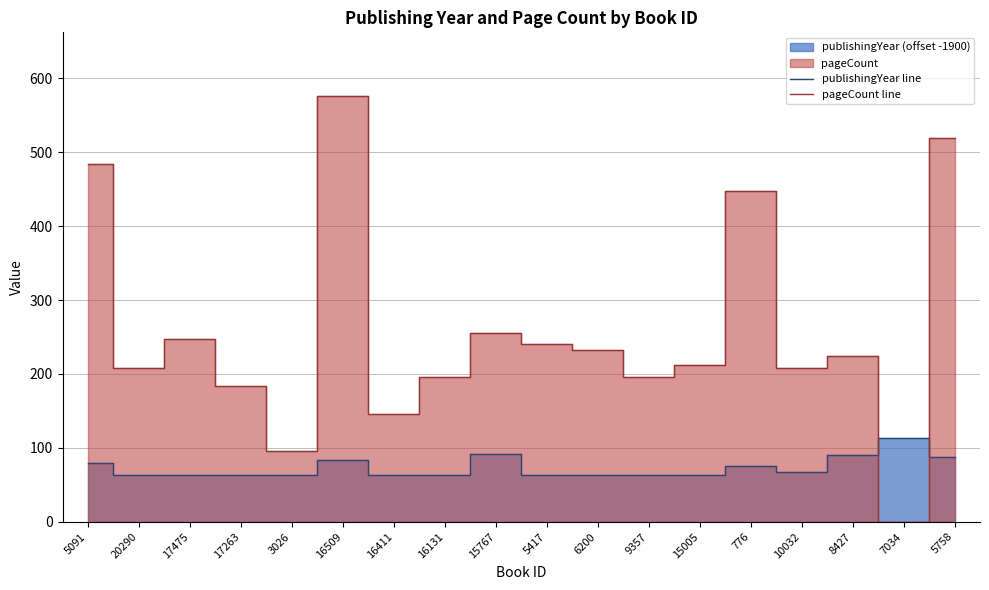

How many interior local peaks does the publishingYear line series have?

4